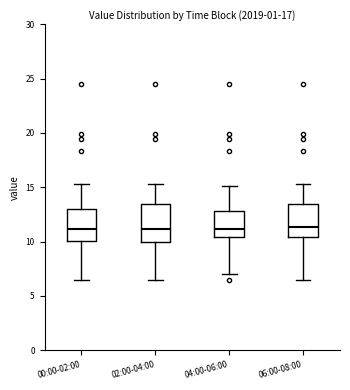

Where does the lower whisker of the box for 06:00-08:00 end on the y-axis? The values are not printed on the chart, so give them approximately, as read against the axis.

6.5